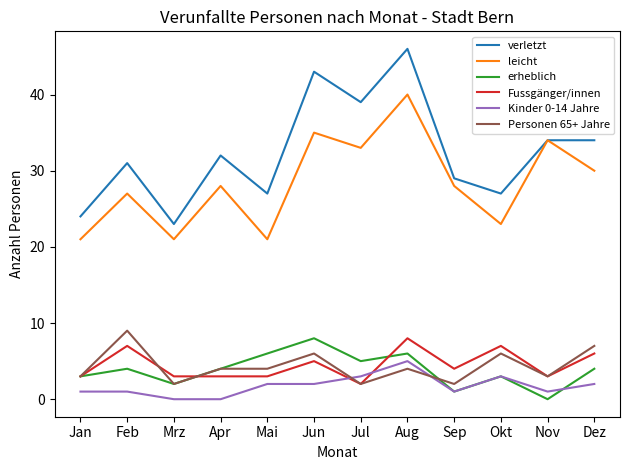

Between which two adjacent categories do Personen 65+ Jahre and Kinder 0-14 Jahre first intersect?

Jun and Jul